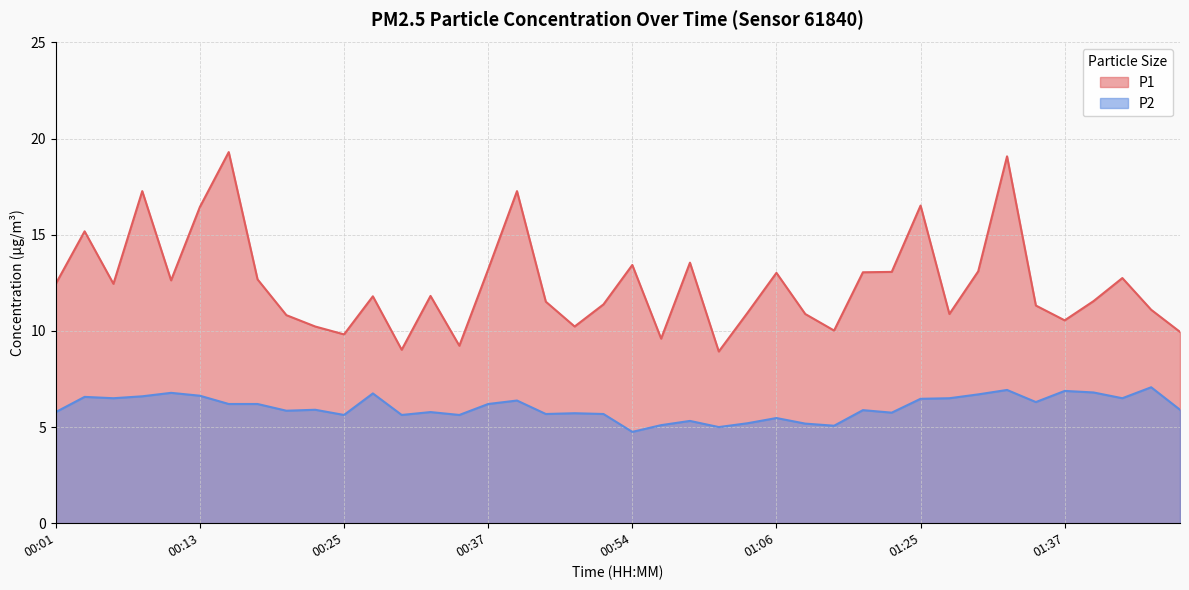

What is the difference between the highest and lowest values at 01:35?

5.0